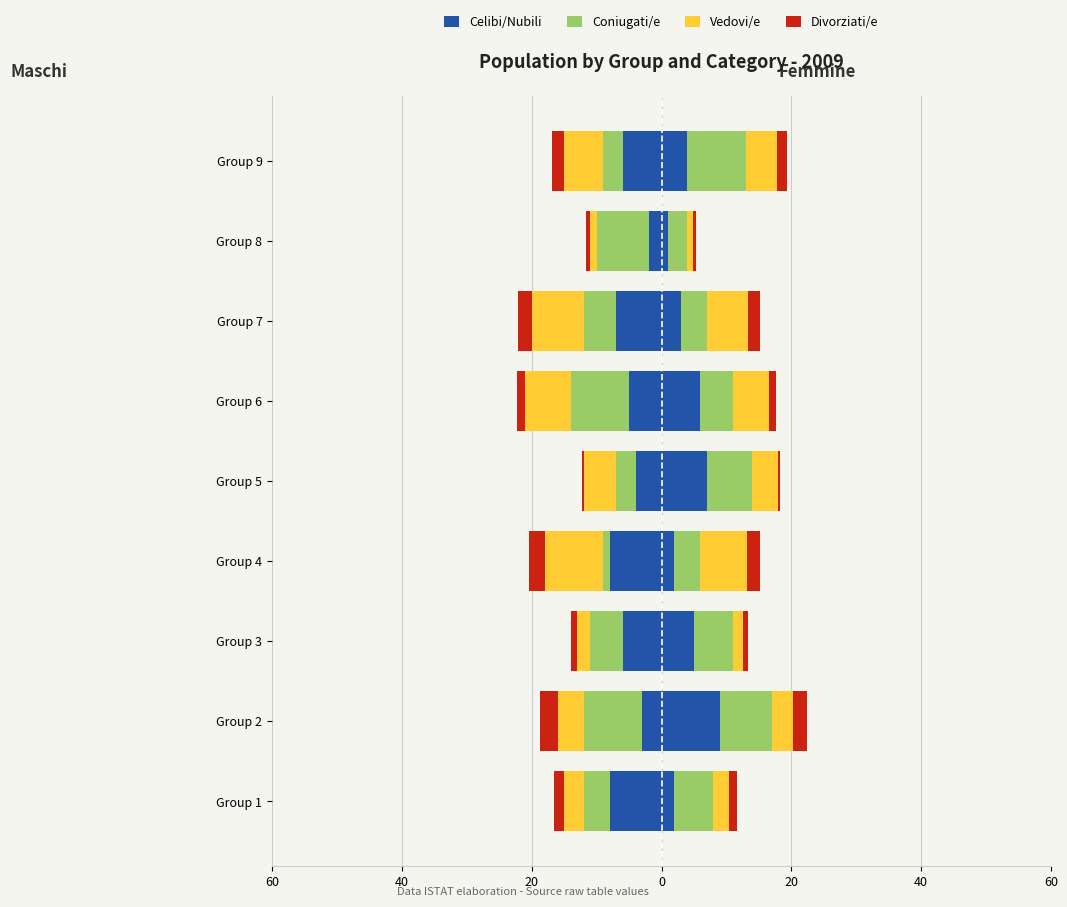

The Celibi/Nubili series shows -1.3 at Group 2. True or false?

False